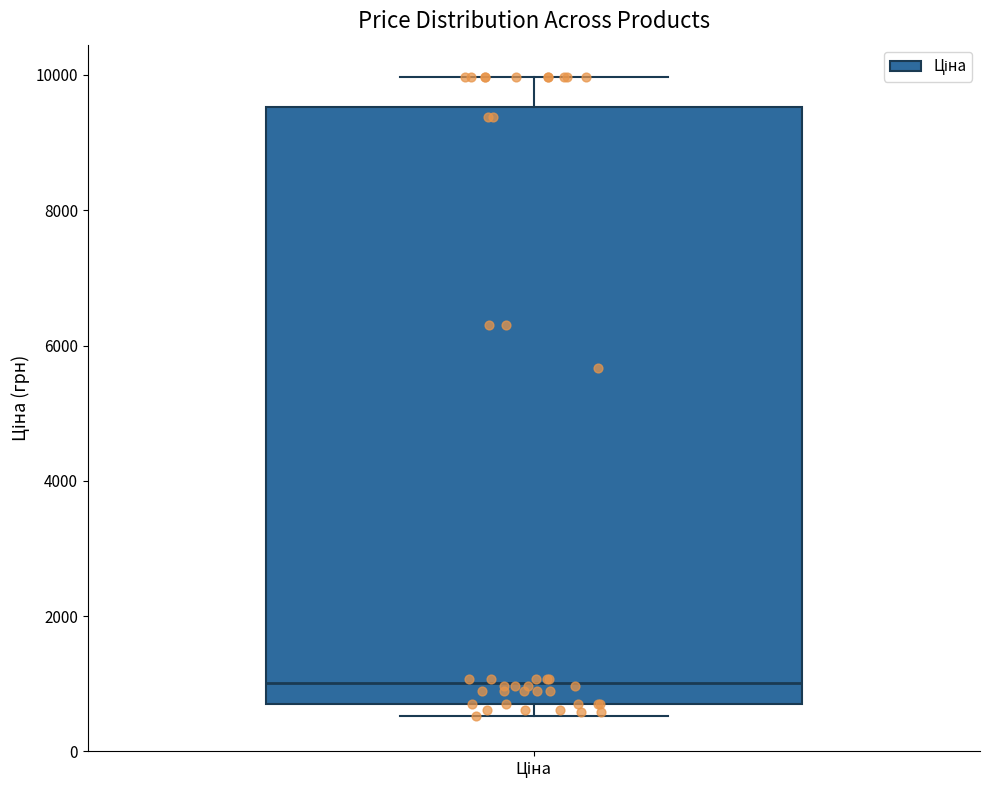

Transcribe this box plot: give where the median line is, the range the box spans, and where the two whiskers end, as read against the y-axis. The values are not printed on the chart, so give them approximately, as read against the axis.

median 1000, box 600 to 9600, whiskers 600 (just below the box's lower edge) to 10000